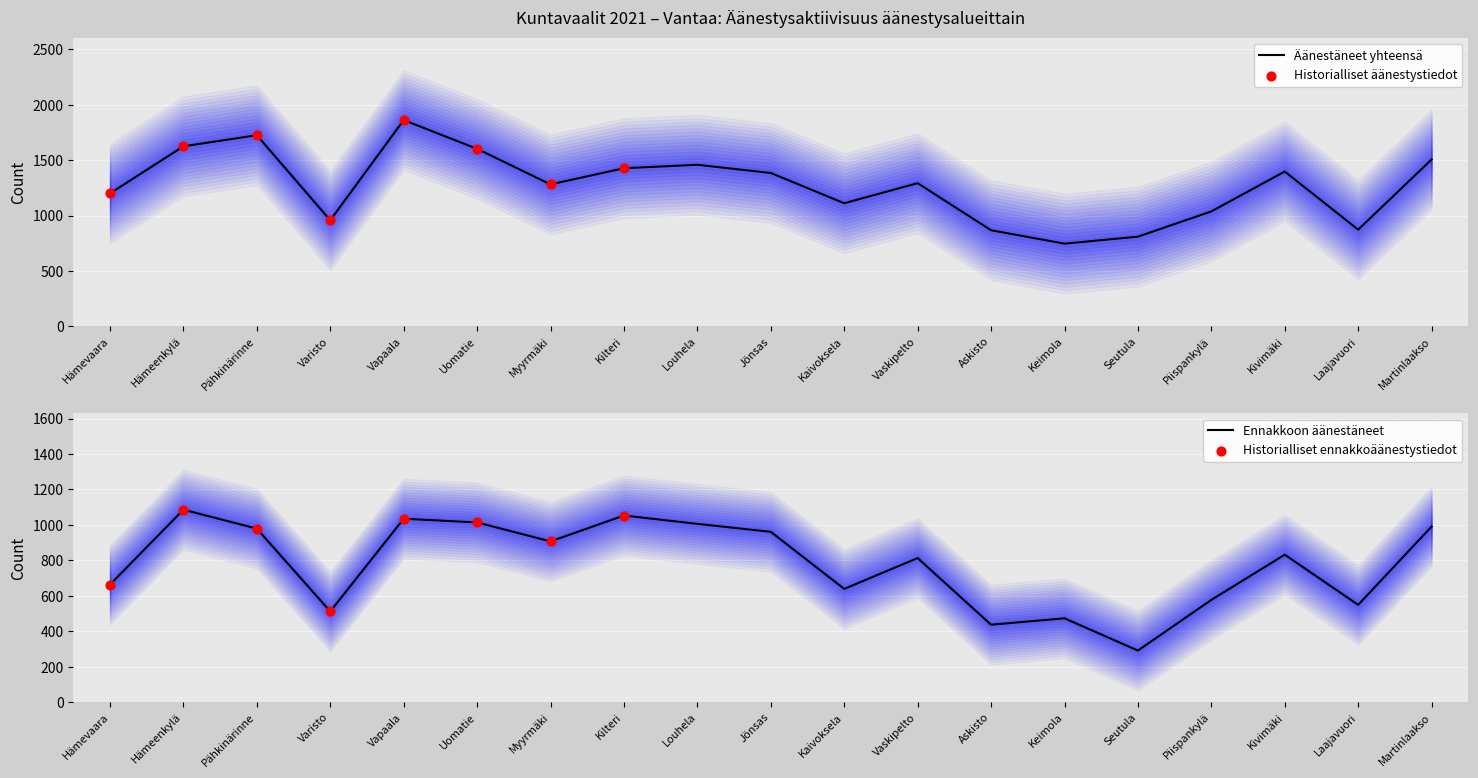

What is the total value across all series at Louhela?

2464